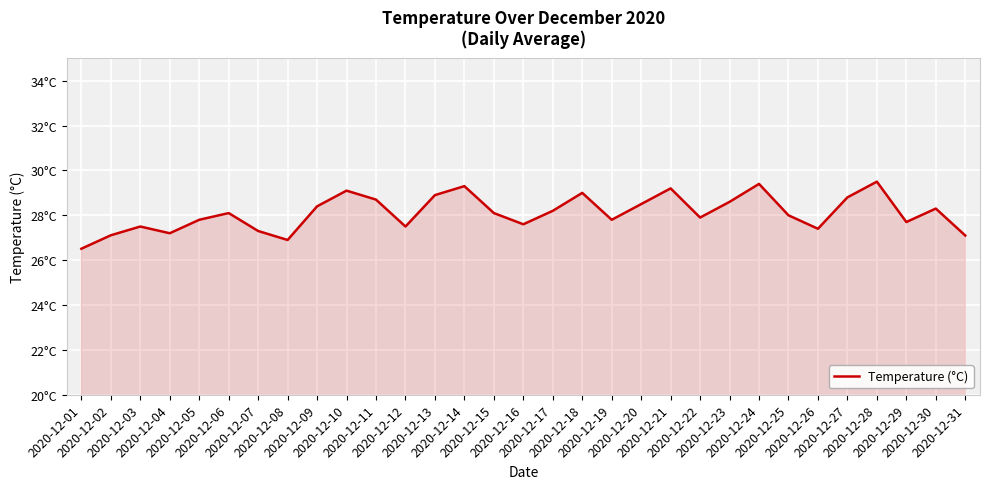

Does the chart display data point markers on the line(s)?

No